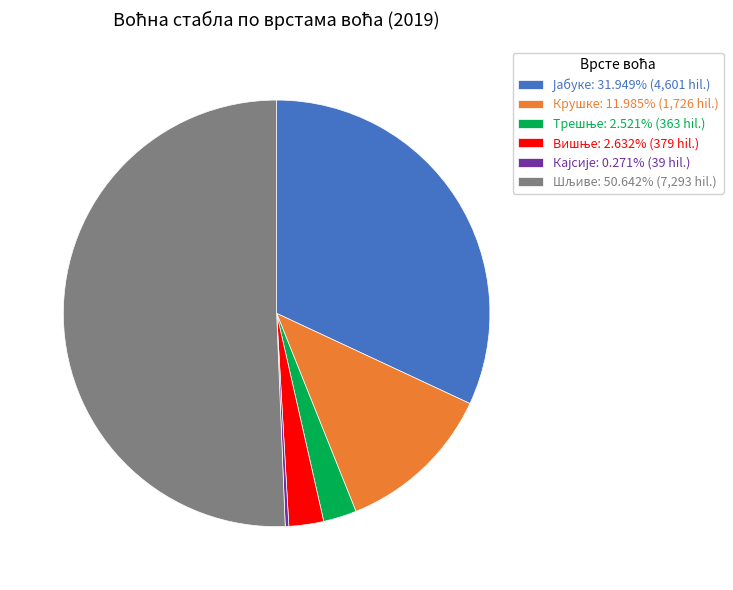

Is there any slice that represents more than half of the pie?

Yes